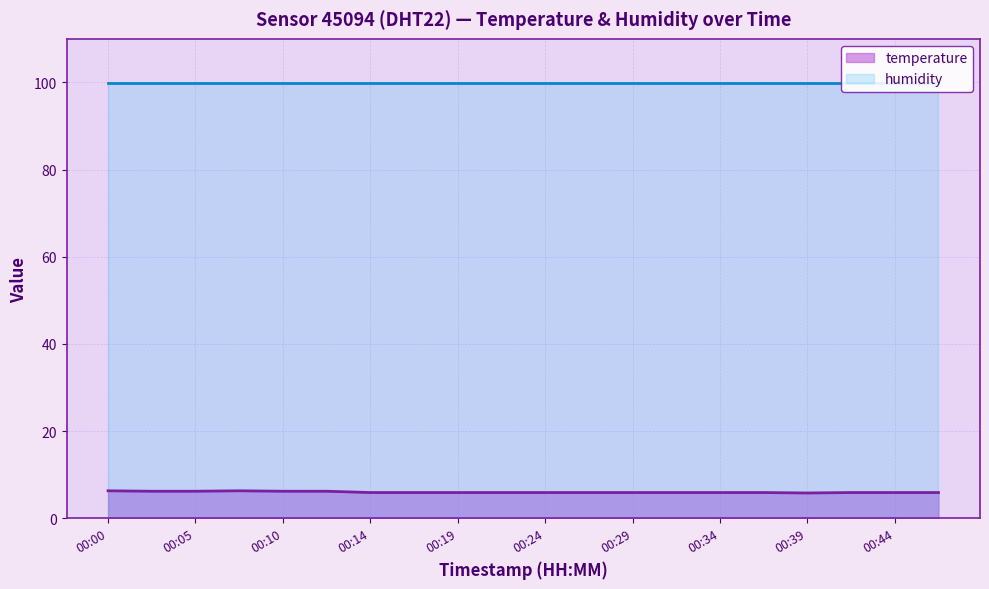

Is it true that the value at 00:10 is 6.2?

True